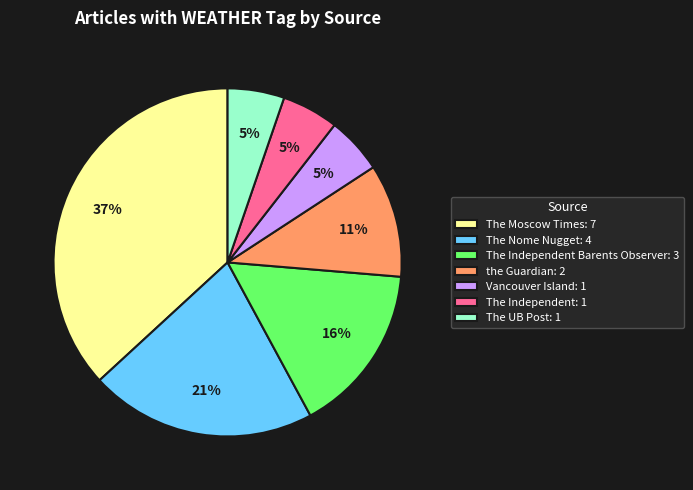

Combined, do the Guardian: 2 and The Moscow Times: 7 account for over 50%?

No